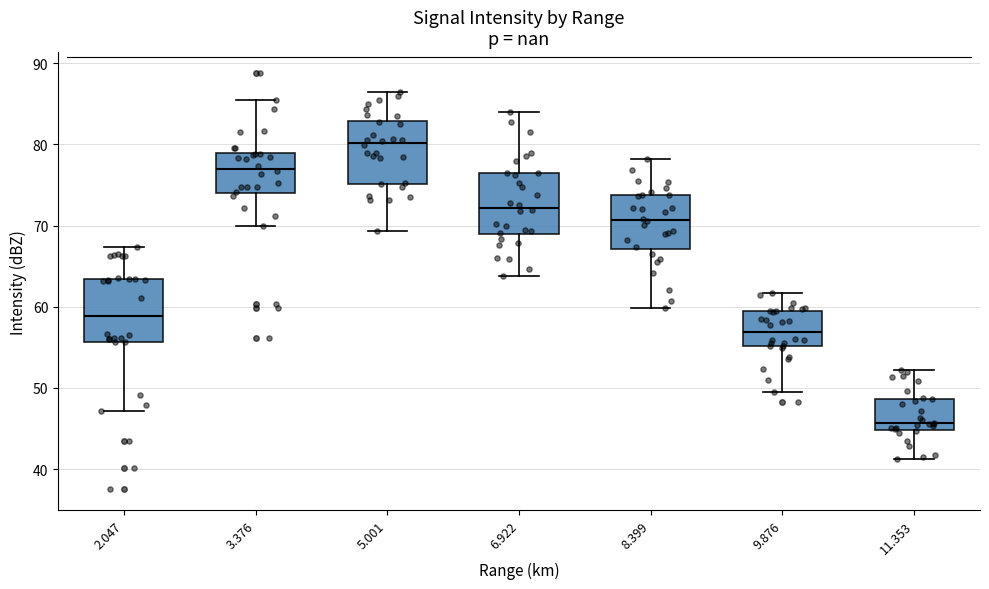

Reading left to right, transcribe this box plot: for each box, give where its median line is, the range the box spans, and where its two whiskers end, as read against the y-axis. The values are not printed on the chart, so give them approximately, as read against the axis.

2.047: median 59, box 56 to 63, whiskers 47 to 67
3.376: median 77, box 74 to 79, whiskers 70 to 86
5.001: median 80, box 75 to 83, whiskers 69 to 87
6.922: median 72, box 69 to 77, whiskers 64 to 84
8.399: median 71, box 67 to 74, whiskers 60 to 78
9.876: median 57, box 55 to 60, whiskers 50 to 62
11.353: median 46, box 45 to 49, whiskers 41 to 52